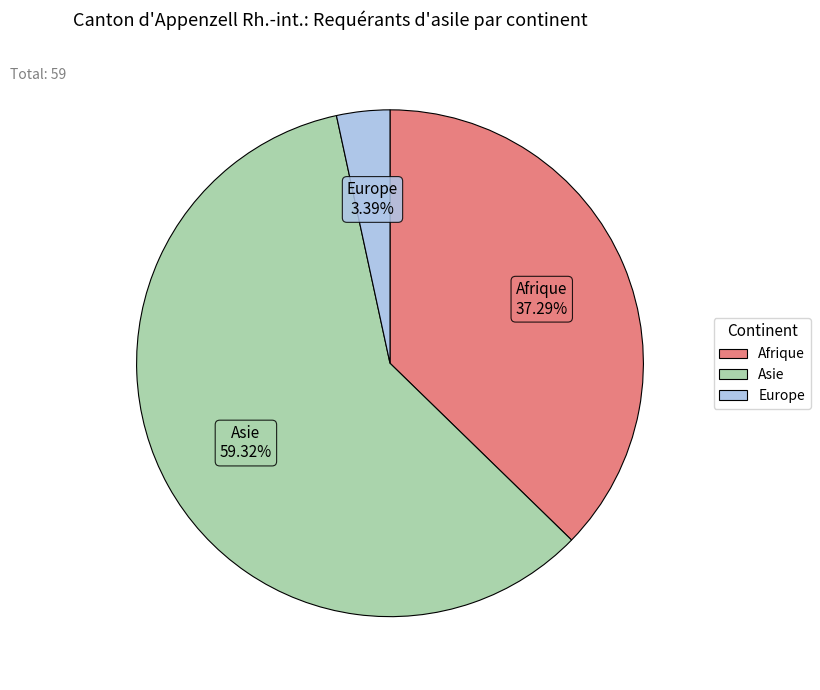

To the nearest percent, what is the difference between the Europe and Afrique slice percentages?

34%